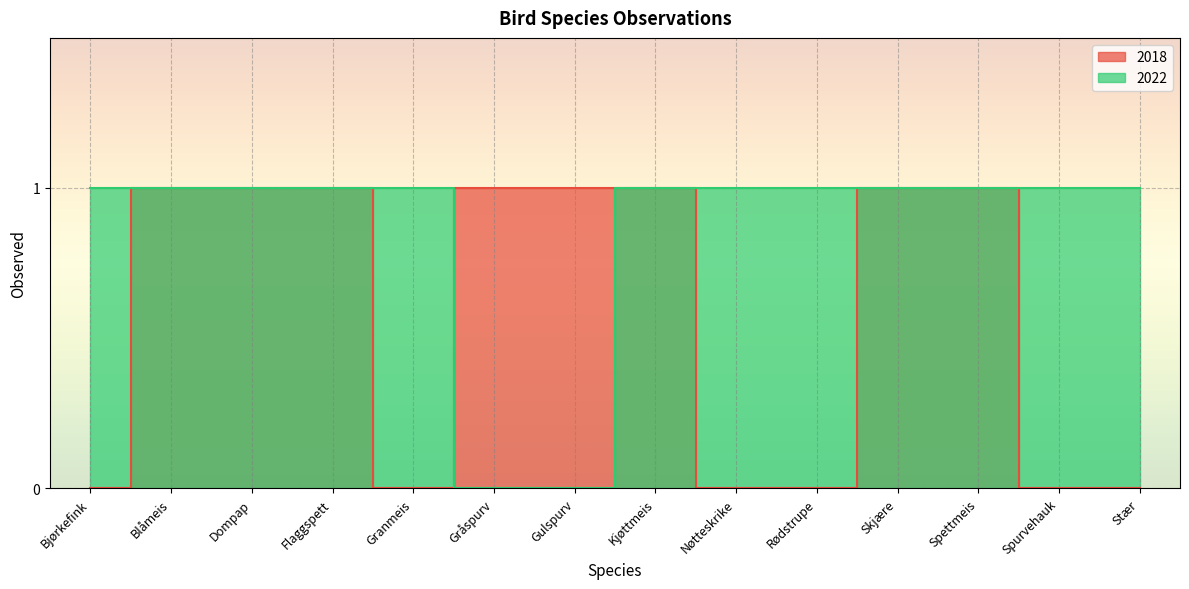

What is the average value of the 2018 series?

1